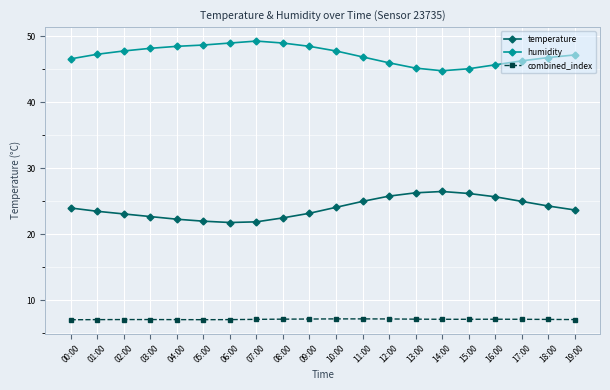

True or false: combined_index and humidity cross at least once.

False